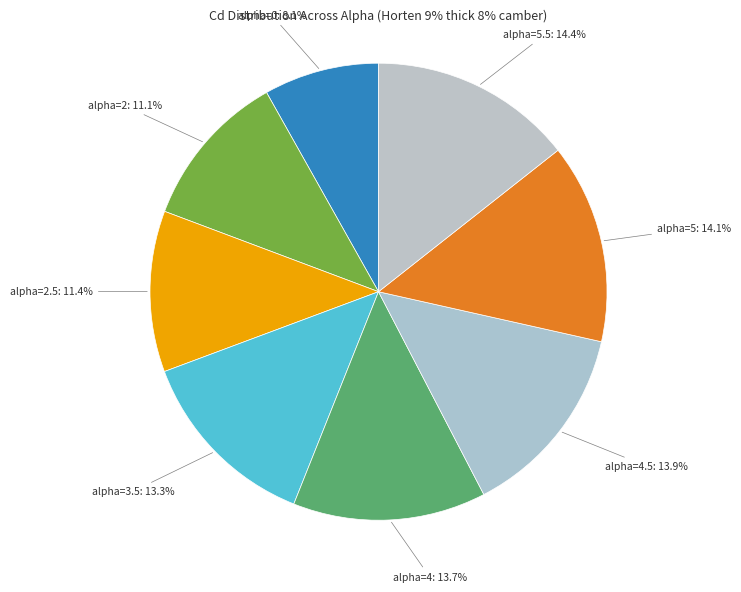

To the nearest percent, what is the combined percentage of alpha=4.5 and alpha=0?

22%